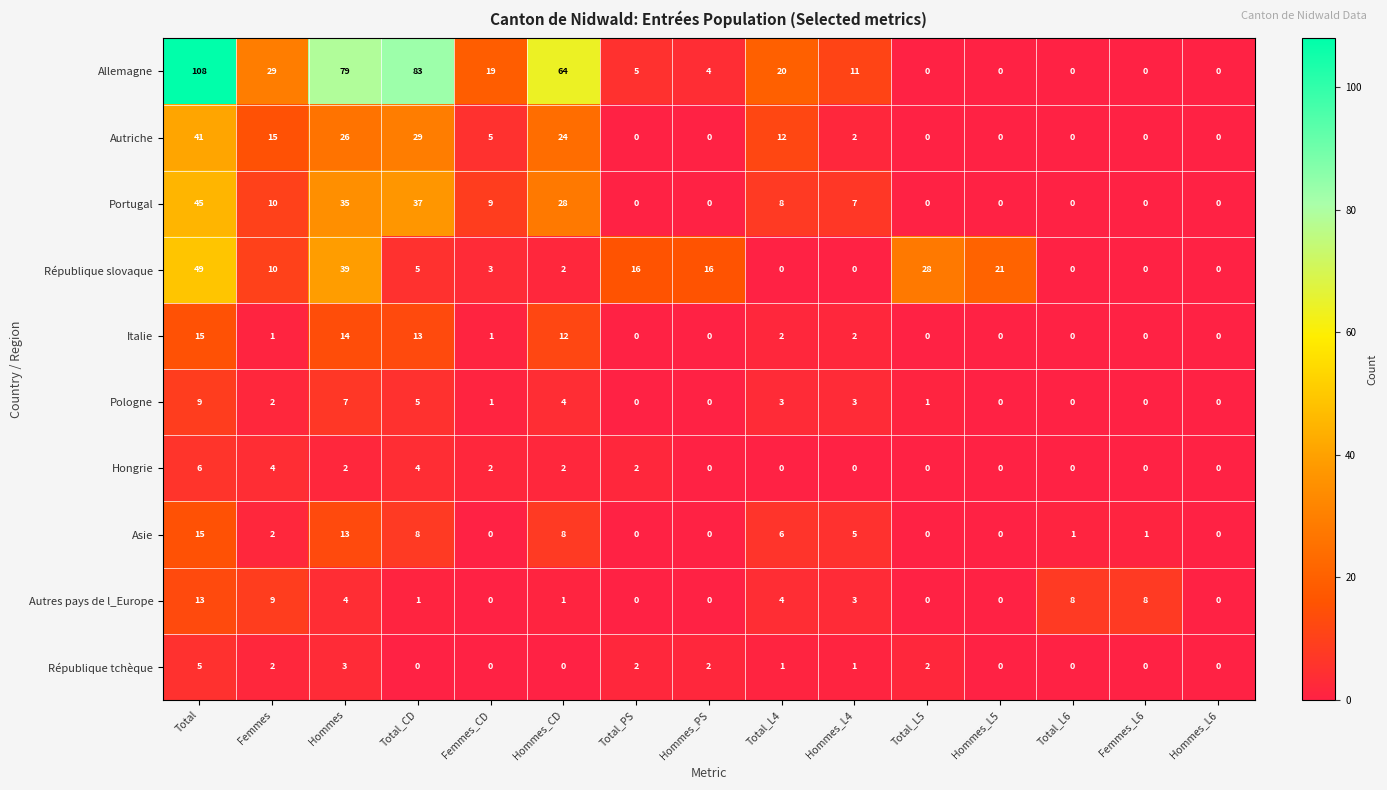

What is the total value across all series at Hommes_CD?

145